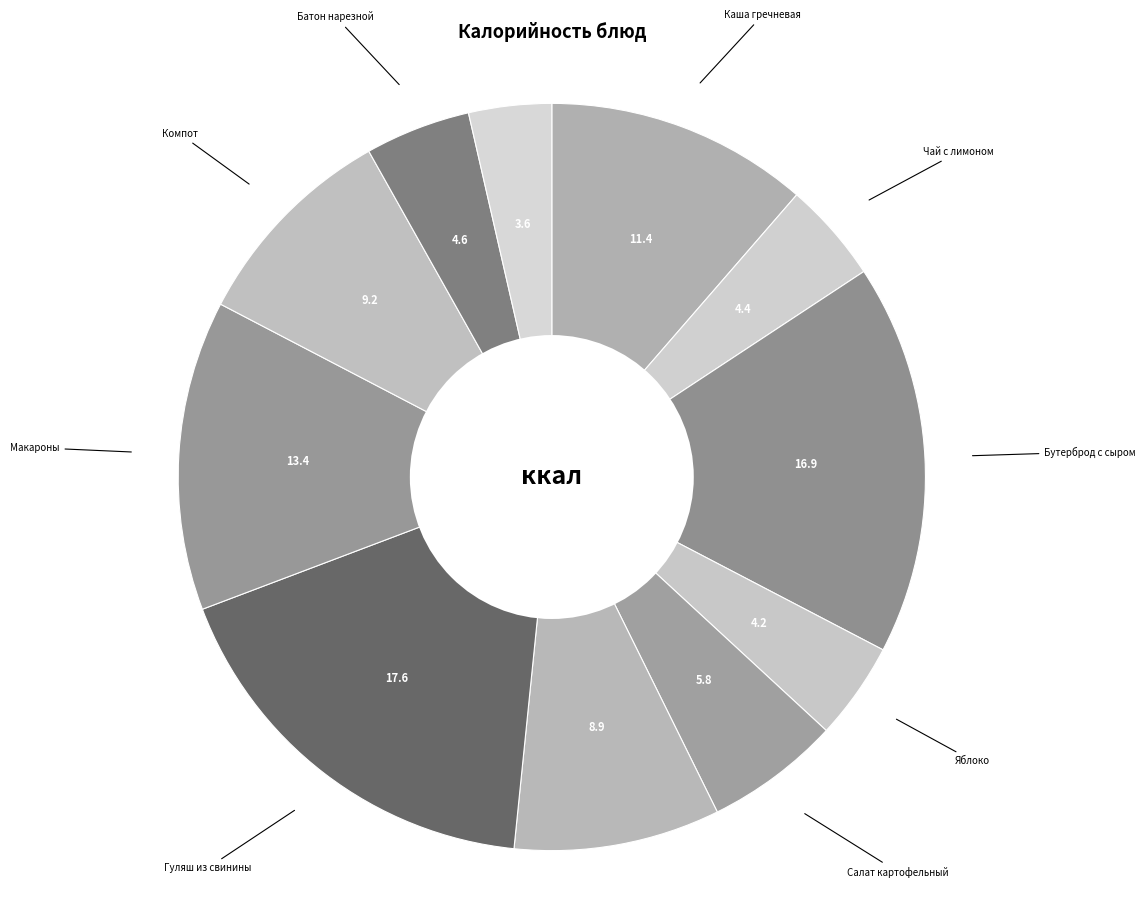

To the nearest percent, what is the difference between the largest and smallest slice percentages?

14%